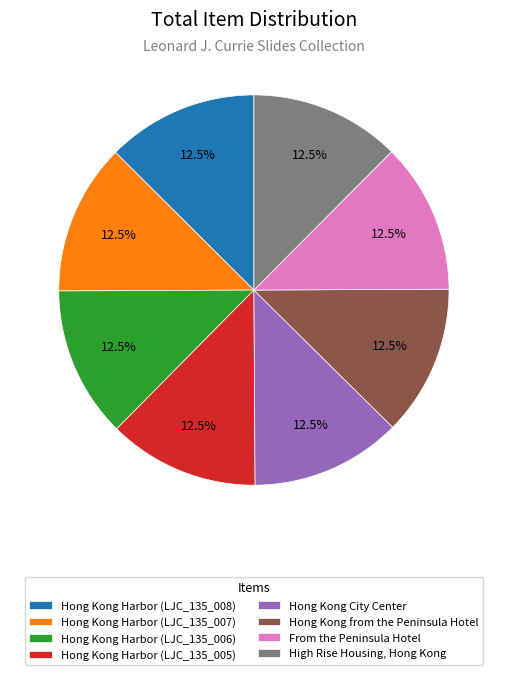

Does Hong Kong Harbor (LJC_135_008) represent more than half of the total?

No